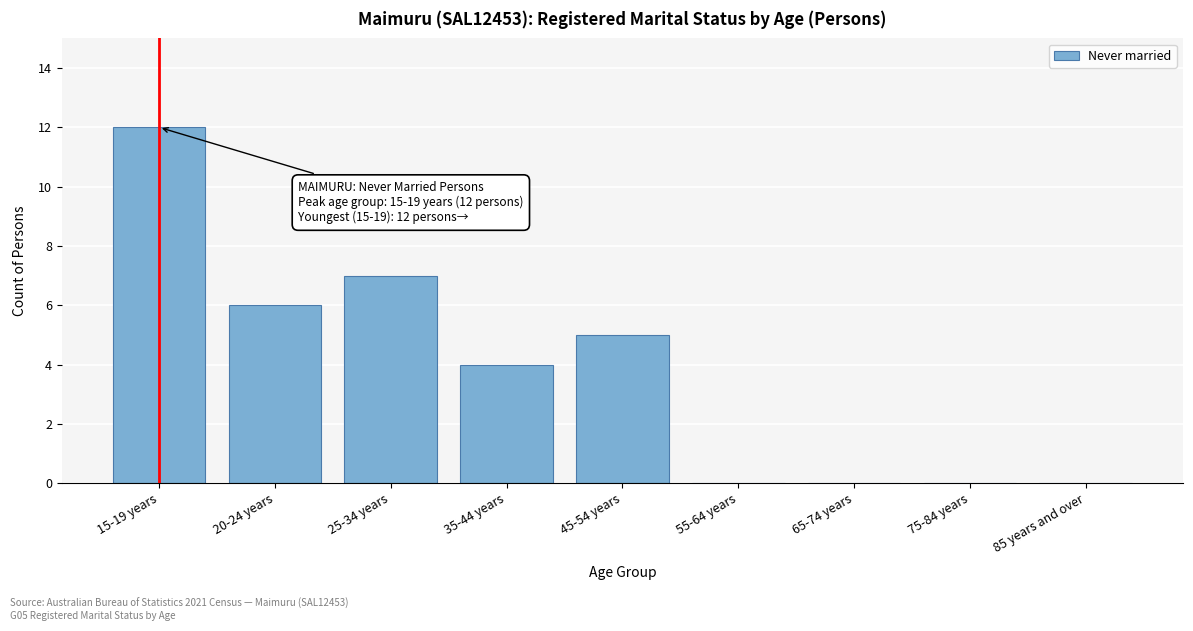

Reading left to right, list all the values displayed in this chart.

15-19 years=12	20-24 years=6	25-34 years=7	35-44 years=4	45-54 years=5	55-64 years=0	65-74 years=0	75-84 years=0	85 years and over=0